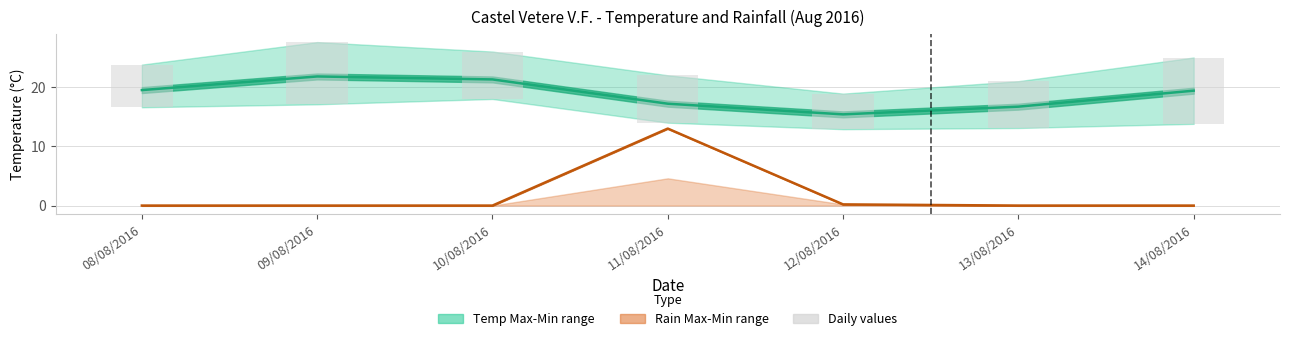

What is the average value of the Temp Max series?

23.5